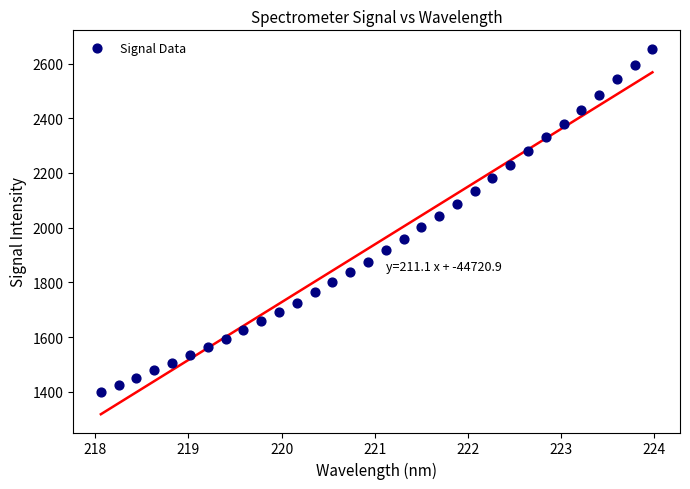

What is the range of X values (max minus min)?

5.9